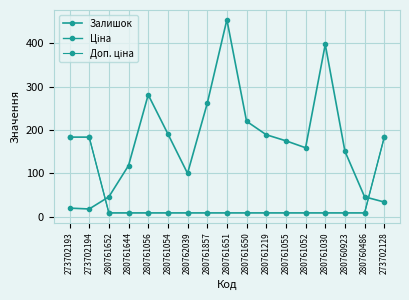

Is this an area chart (filled region under the line)?

No